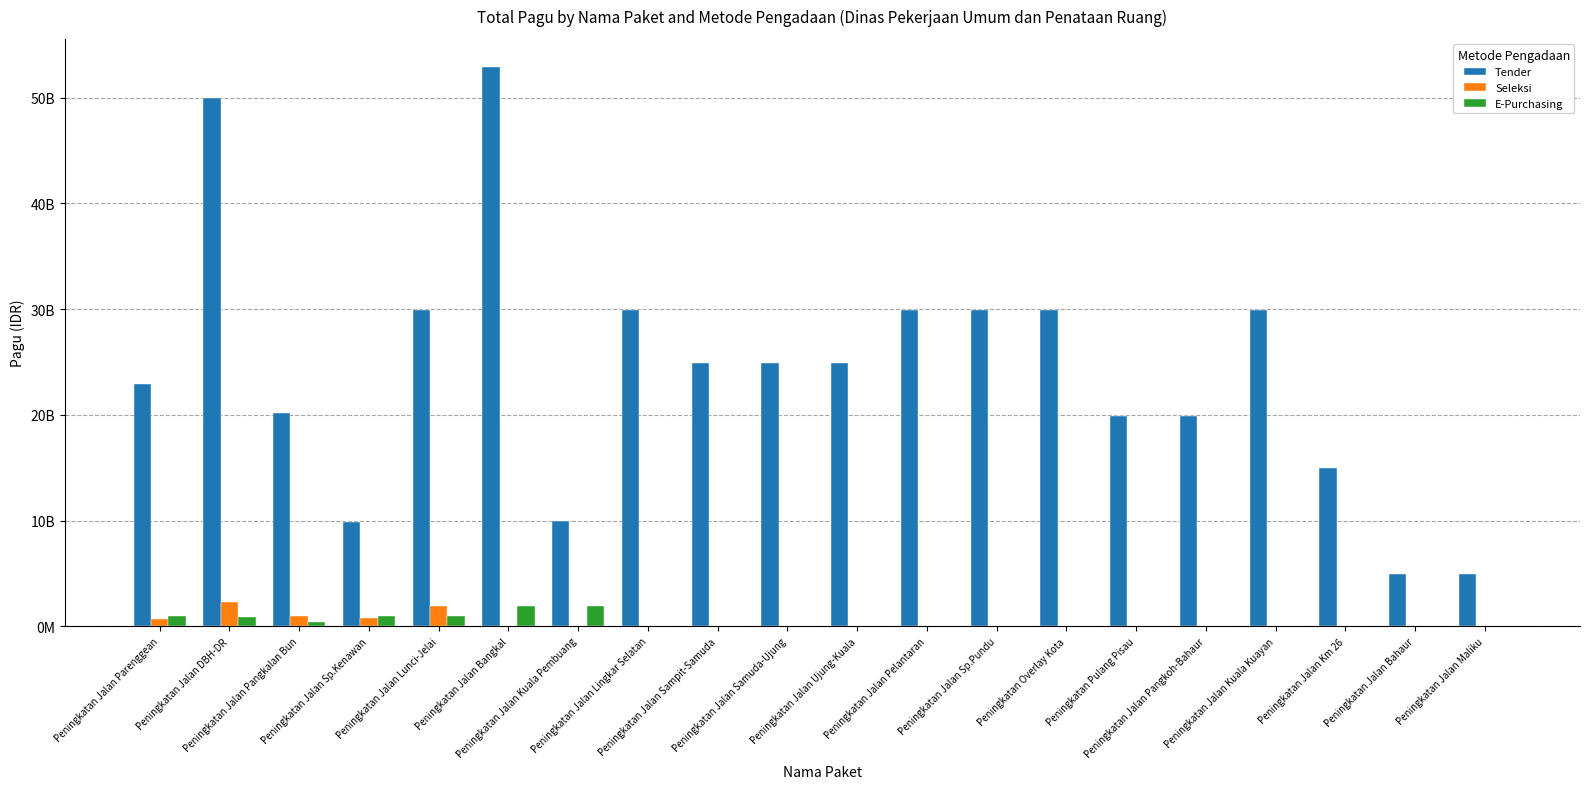

What are all the series names shown in the legend?

Tender, Seleksi, E-Purchasing